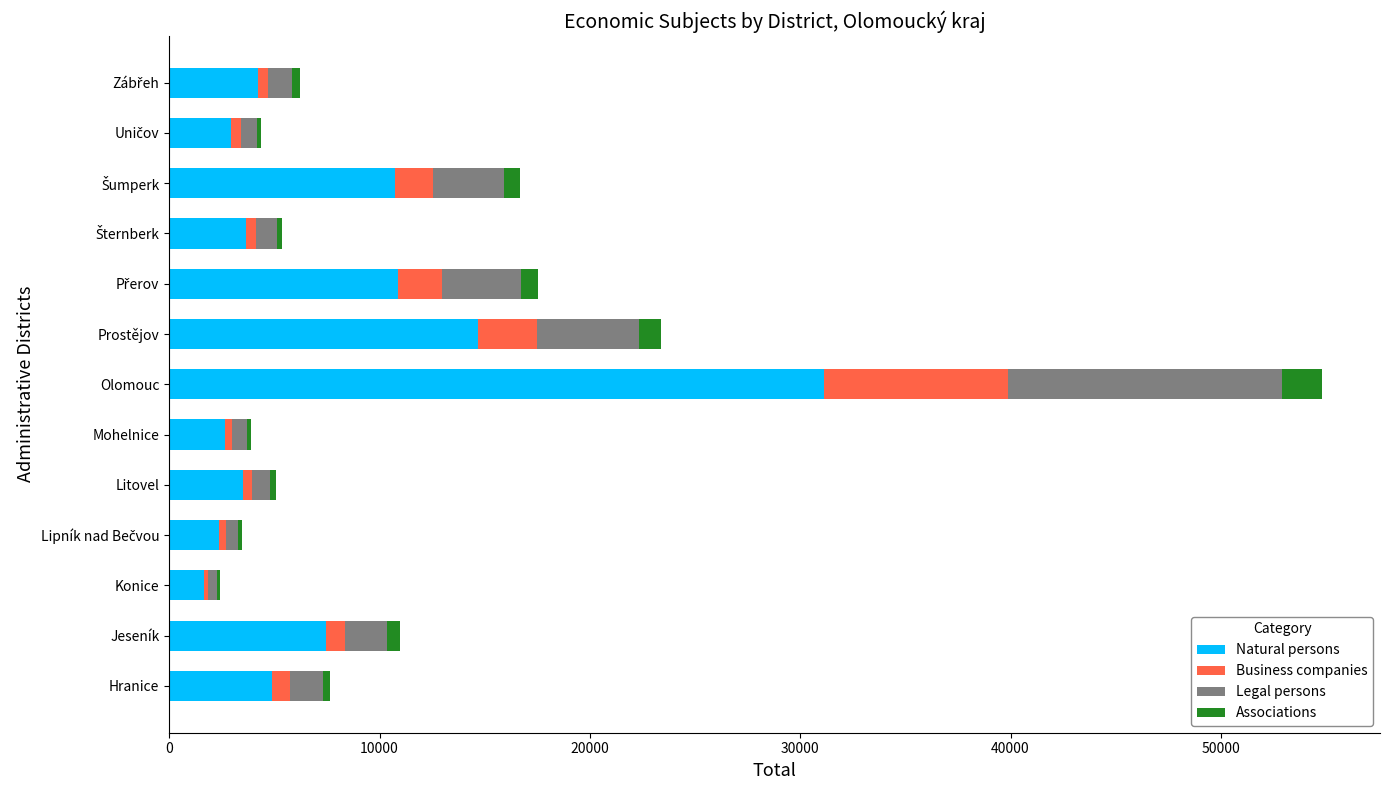

What is the maximum value for Natural persons?

31154